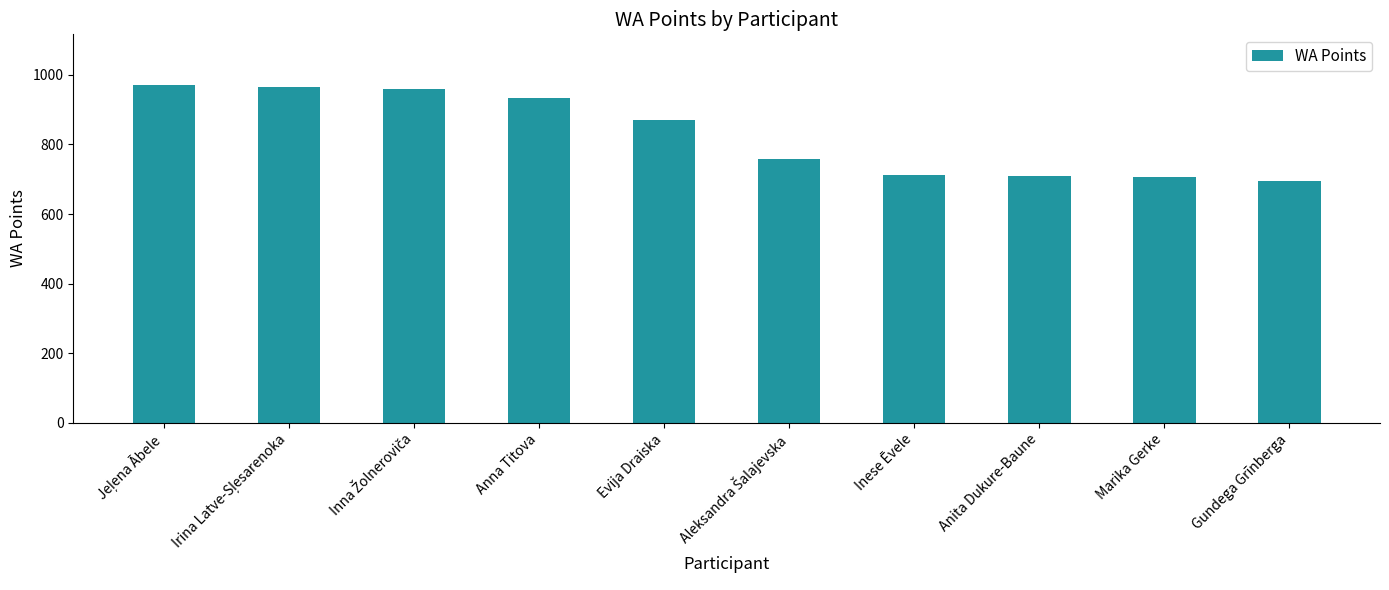

What is the ratio of the value at Inese Ēvele to the value at Evija Draiska?

0.8